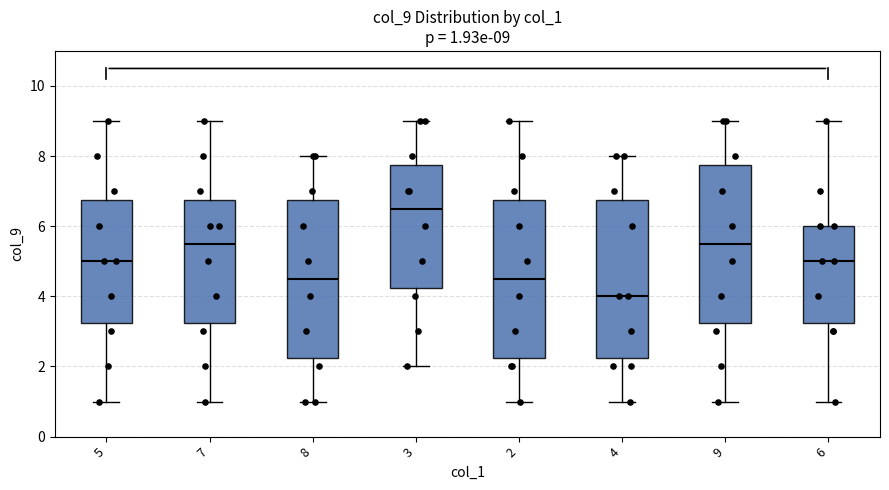

Which box has the highest median line?

3